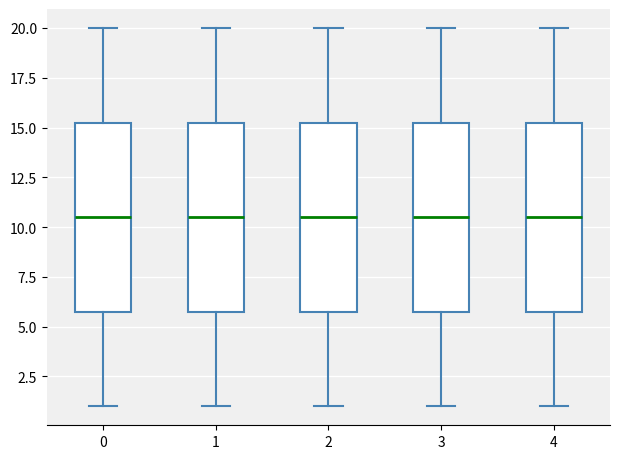

Where is the lower edge of the box at x = 4 on the y-axis? The values are not printed on the chart, so give them approximately, as read against the axis.

6.0